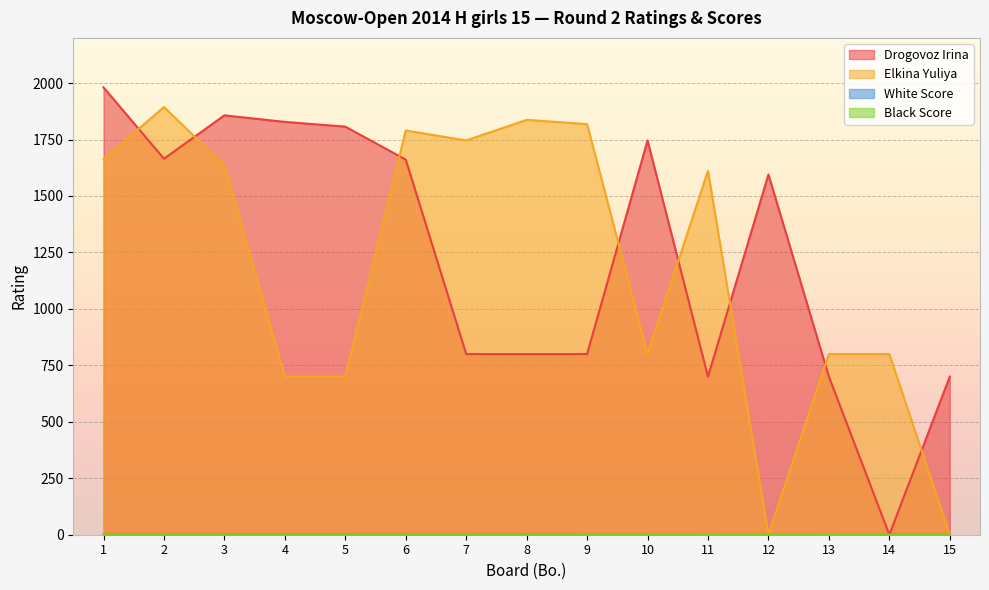

Does the chart display data point markers on the line(s)?

No